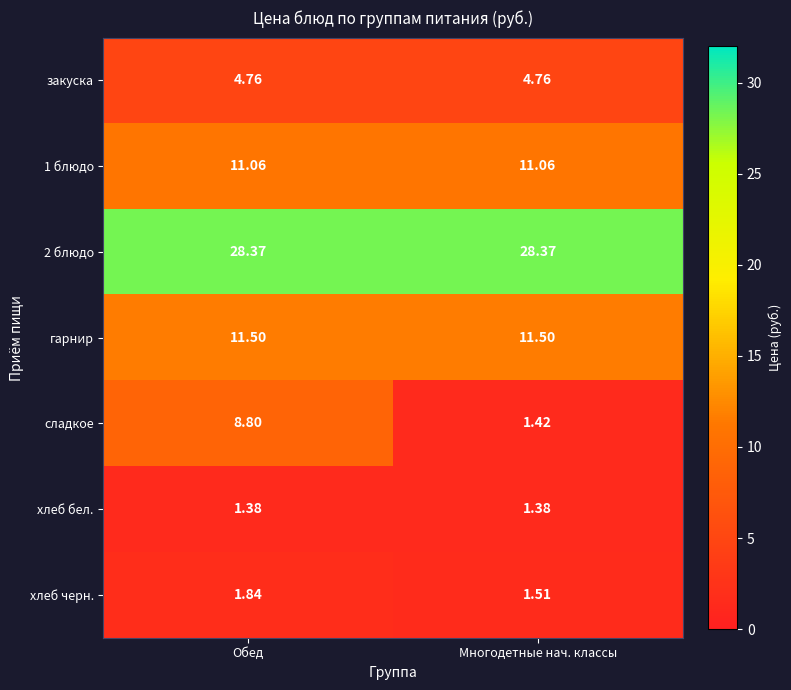

Which series has the largest total across all categories?

2 блюдо